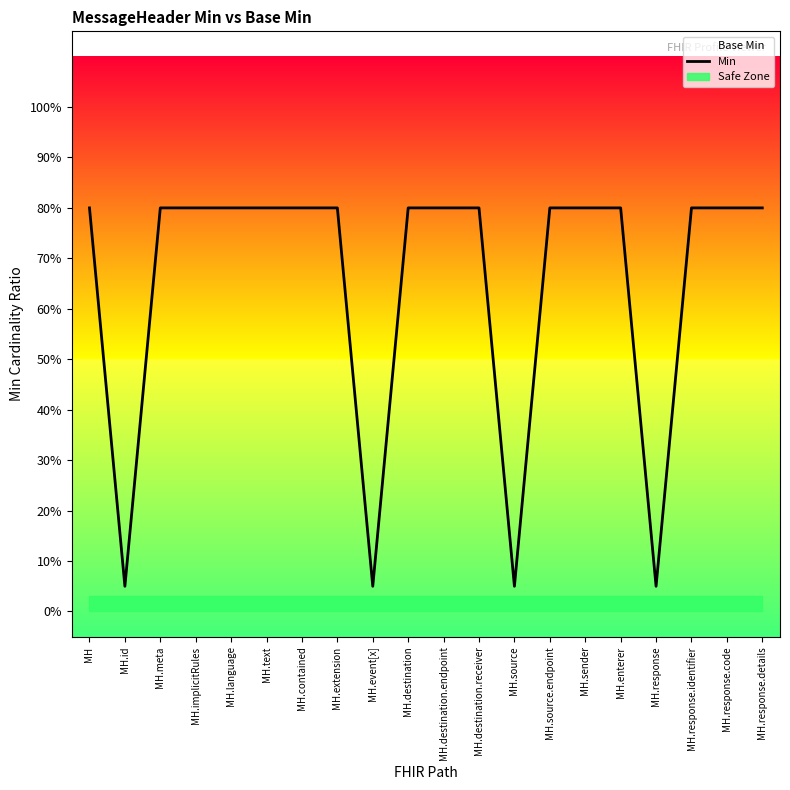

Is it true that the value at MH.destination is 1.4?

False